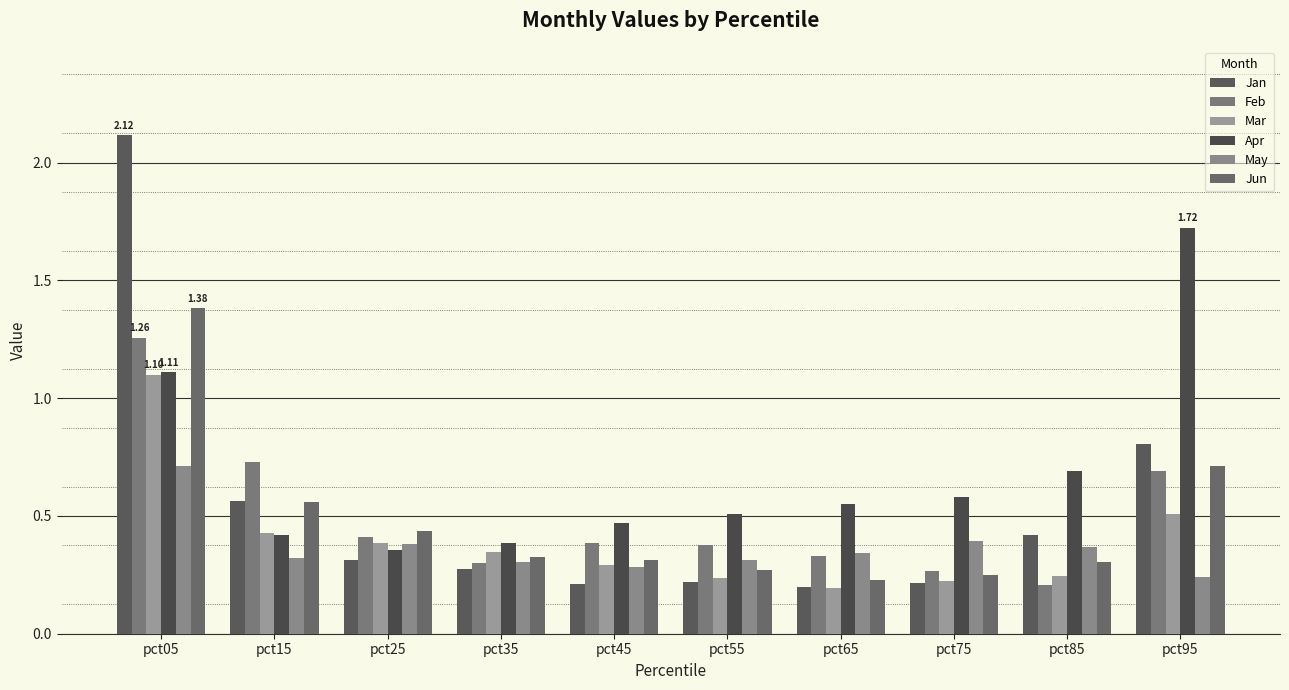

What is the value of the Apr bar at the 2nd from the left?

0.4